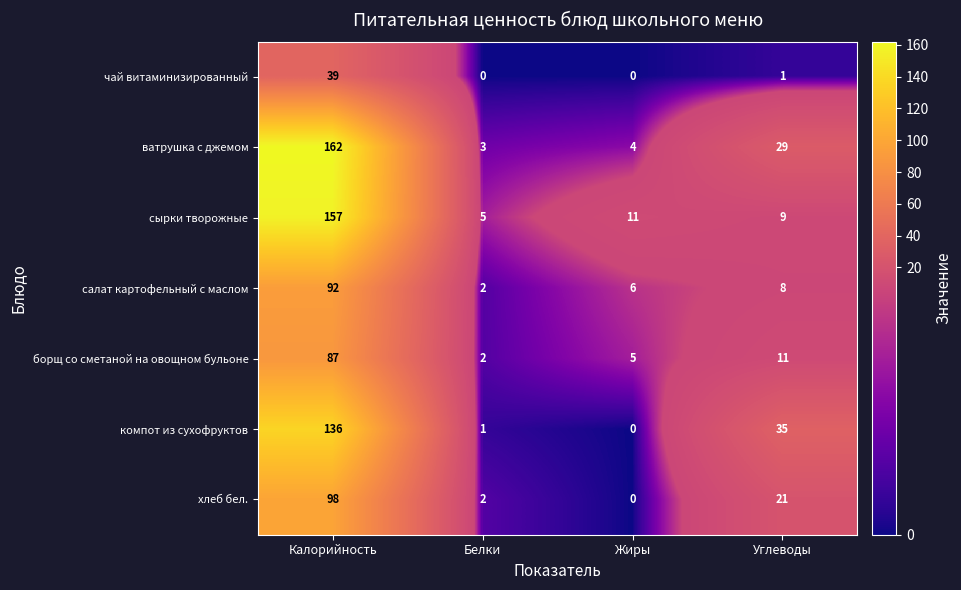

Where does the компот из сухофруктов series first go above 35?

Калорийность